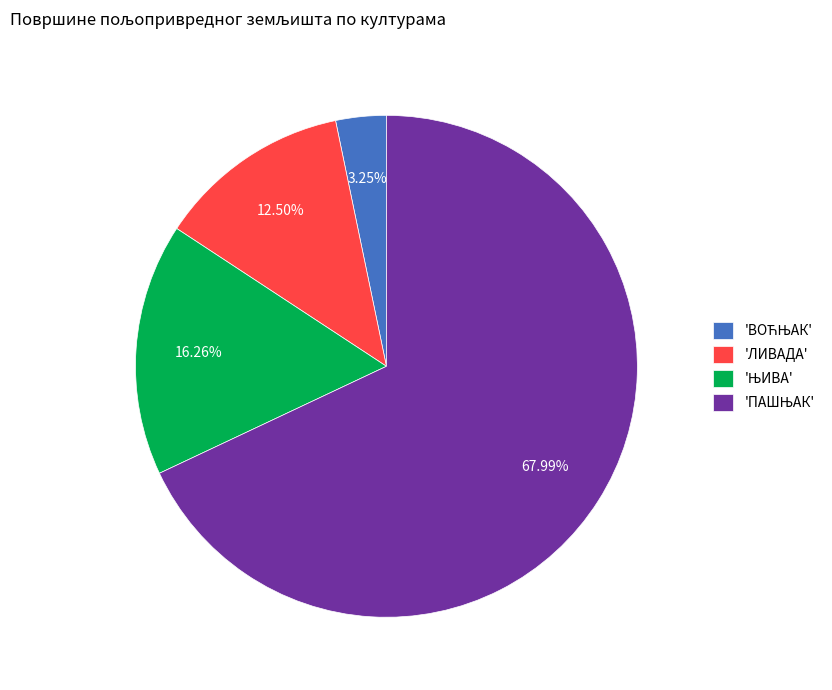

To the nearest percent, what is the difference between the largest and smallest slice percentages?

65%